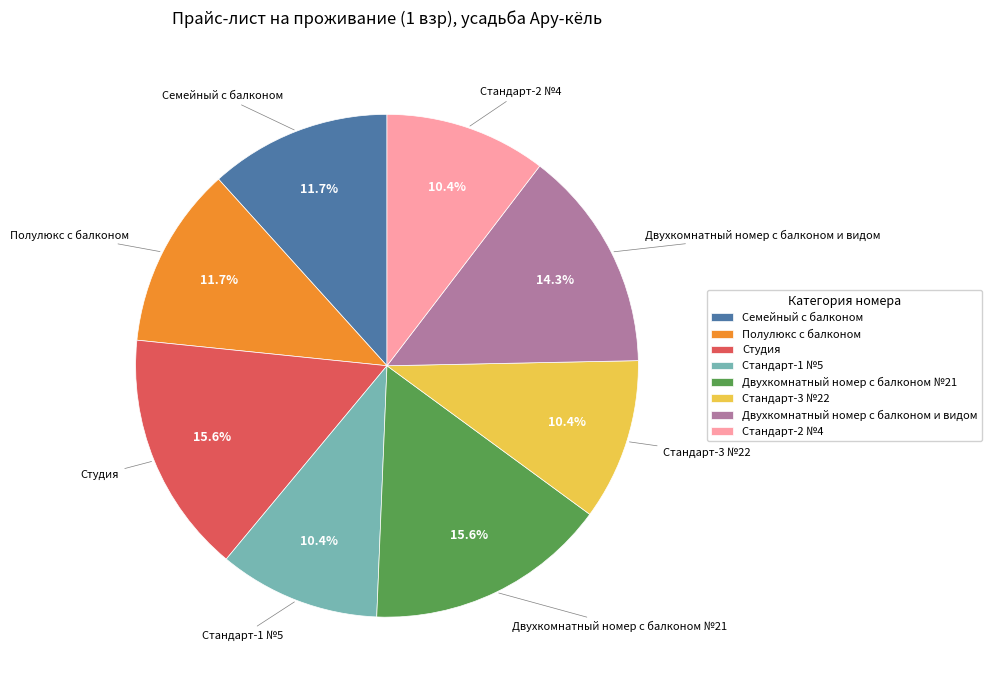

How many segments does this pie chart have?

8